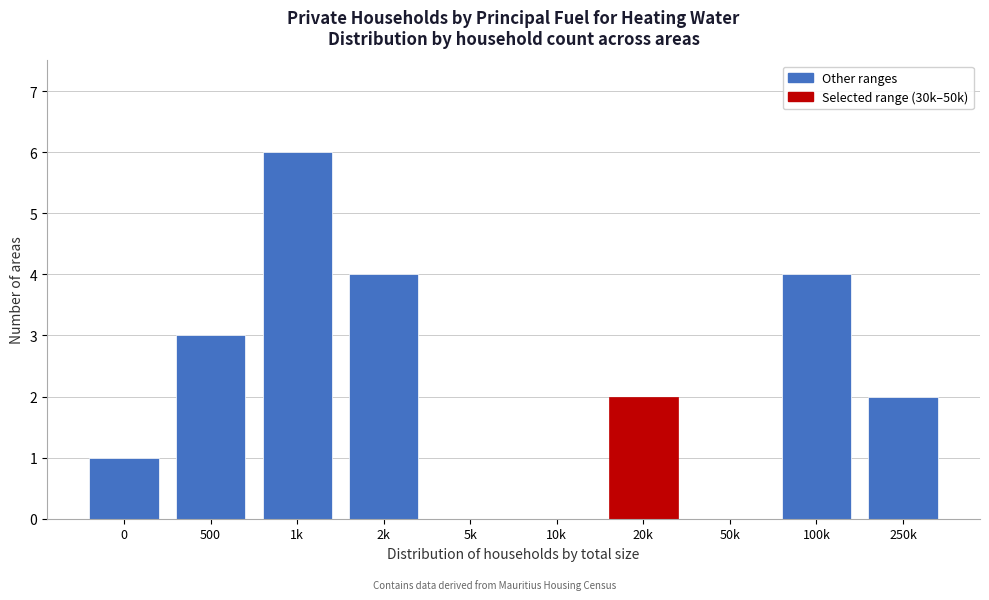

Reading left to right, what are all the values shown in this chart?

0=1	500=3	1k=6	2k=4	5k=0	10k=0	20k=2	50k=0	100k=4	250k=2